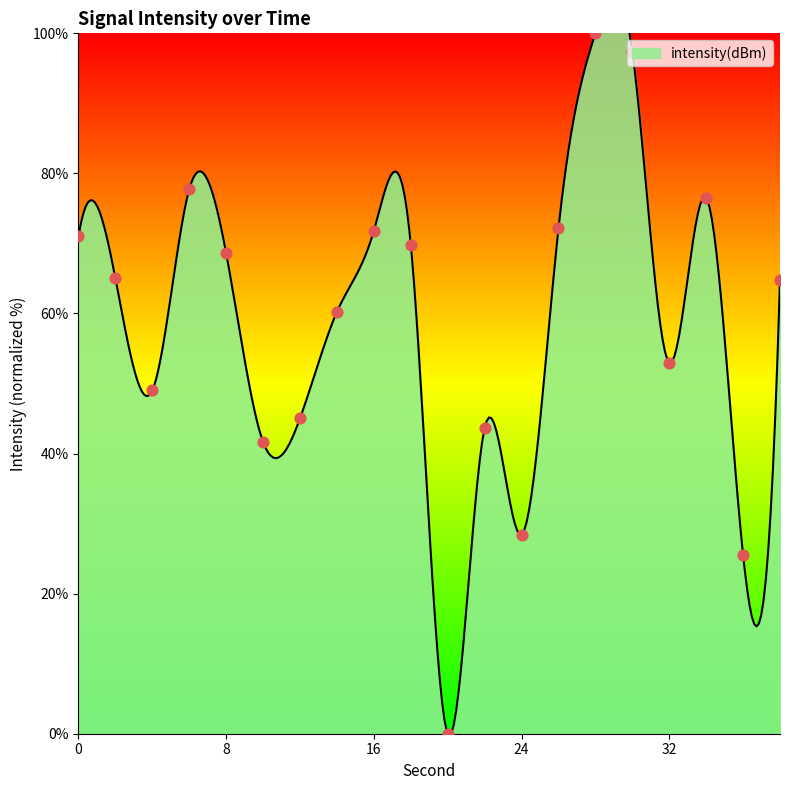

Approximately how many times larger is the value at 6 compared to 36?

3.0